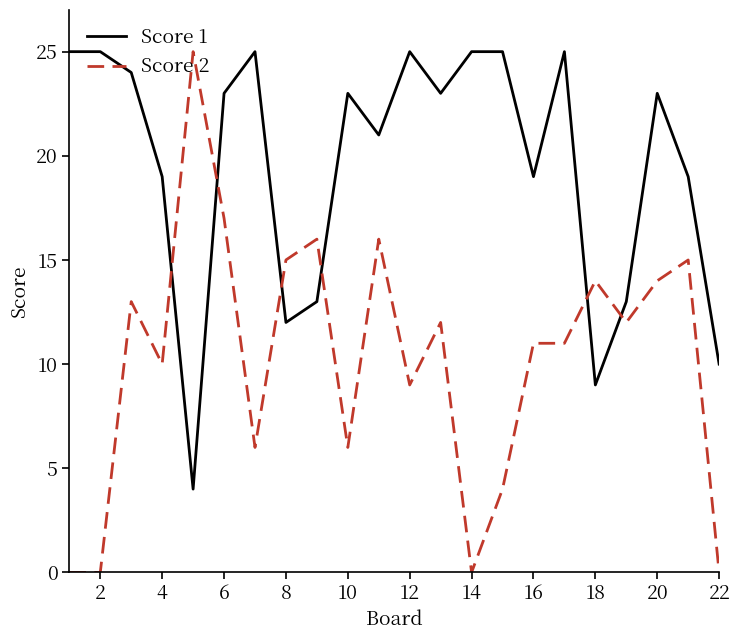

What are all the series names shown in the legend?

Score 1, Score 2